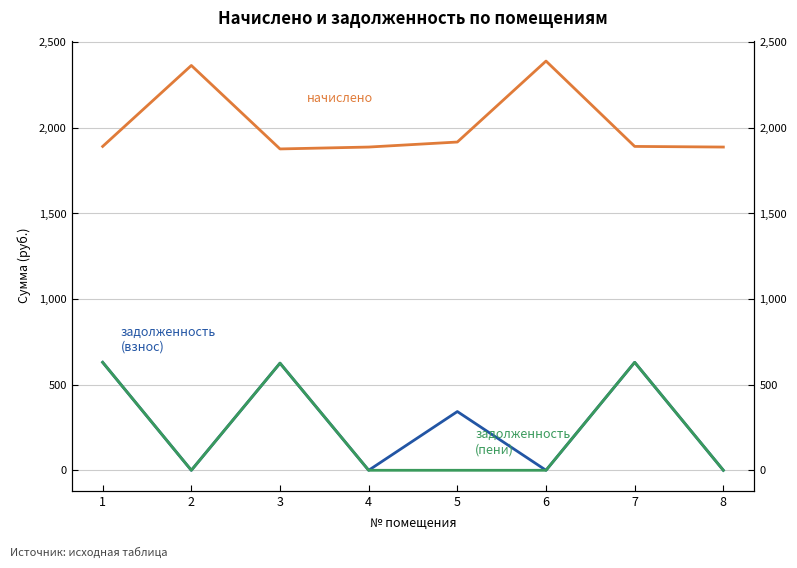

True or false: задолженность (пени) and задолженность (взнос) cross at least once.

False